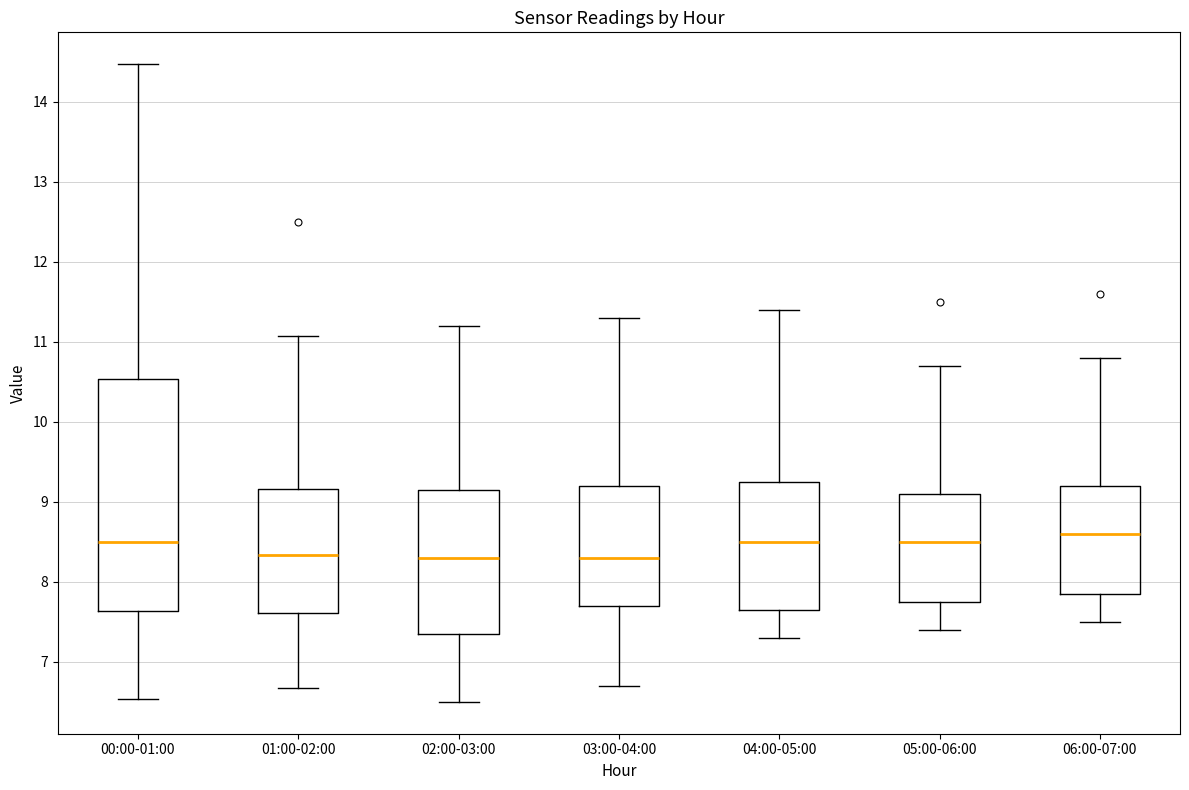

Where is the lower edge of the box for 05:00-06:00 on the y-axis? The values are not printed on the chart, so give them approximately, as read against the axis.

7.8